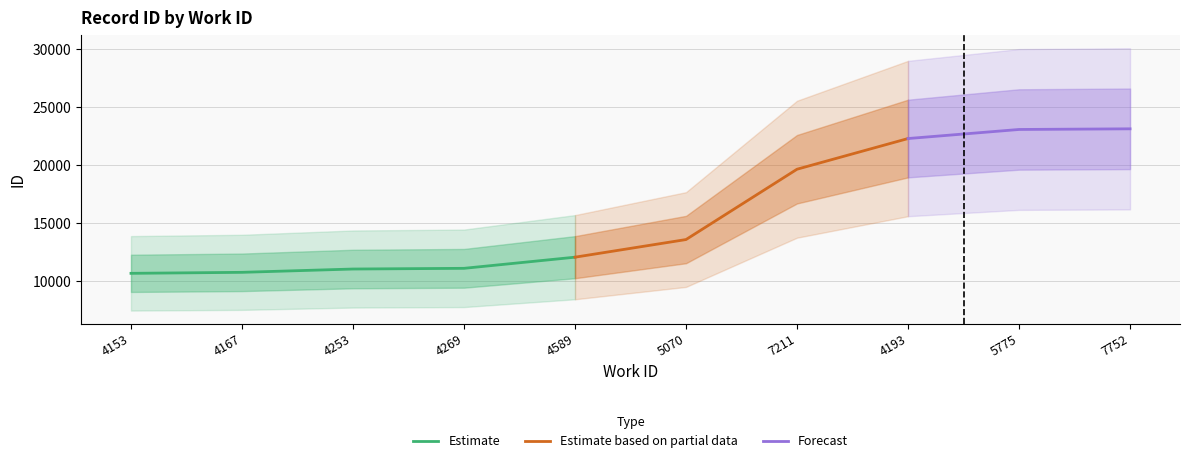

The value at 7211 is 8820. True or false?

False